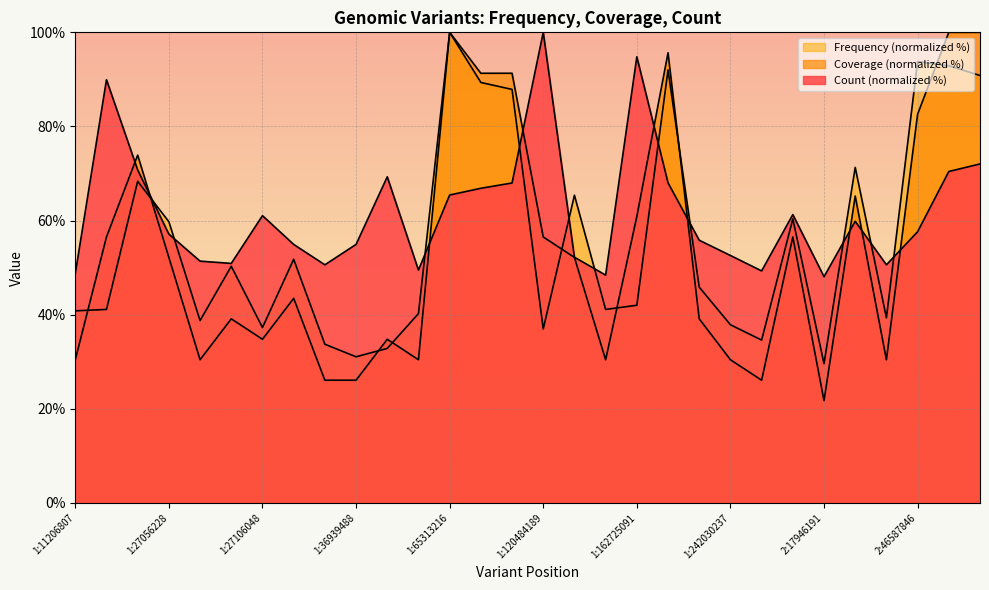

At which category is the sum across all series the highest?

1:65313216